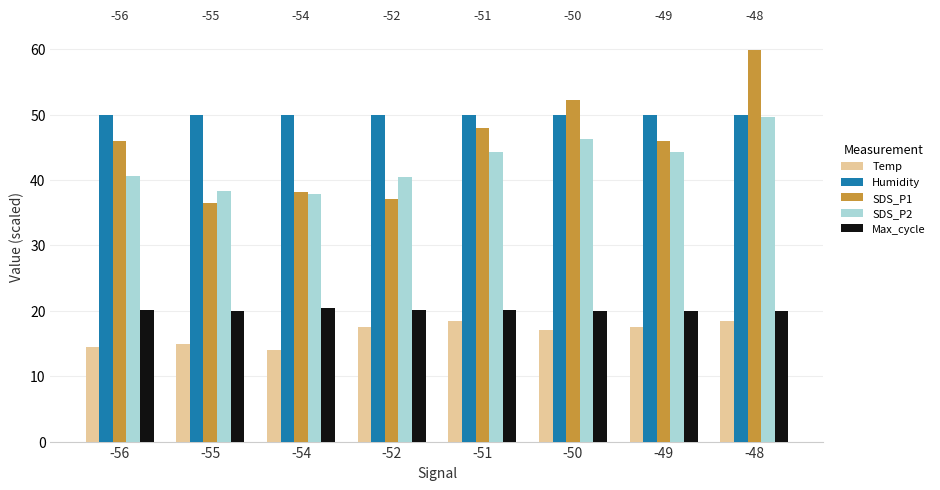

Which series has the largest range (max minus min)?

SDS_P1